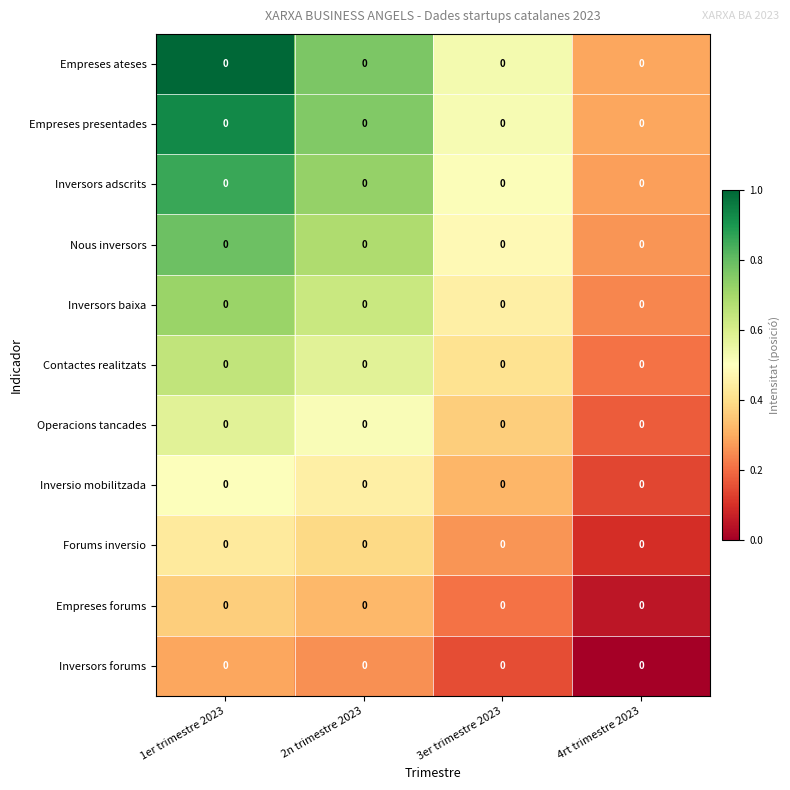

What is the difference between the maximum and minimum values in the Inversors baixa series?

0.5